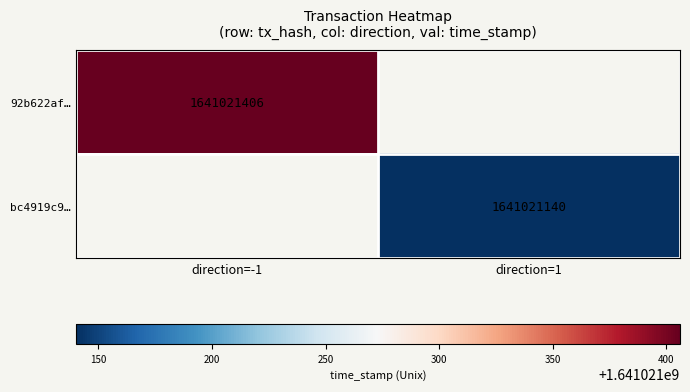

True or false: bc4919c9403b93d8d2d7b1ff620437af72514de has a value of 2233771954 at 1.

False